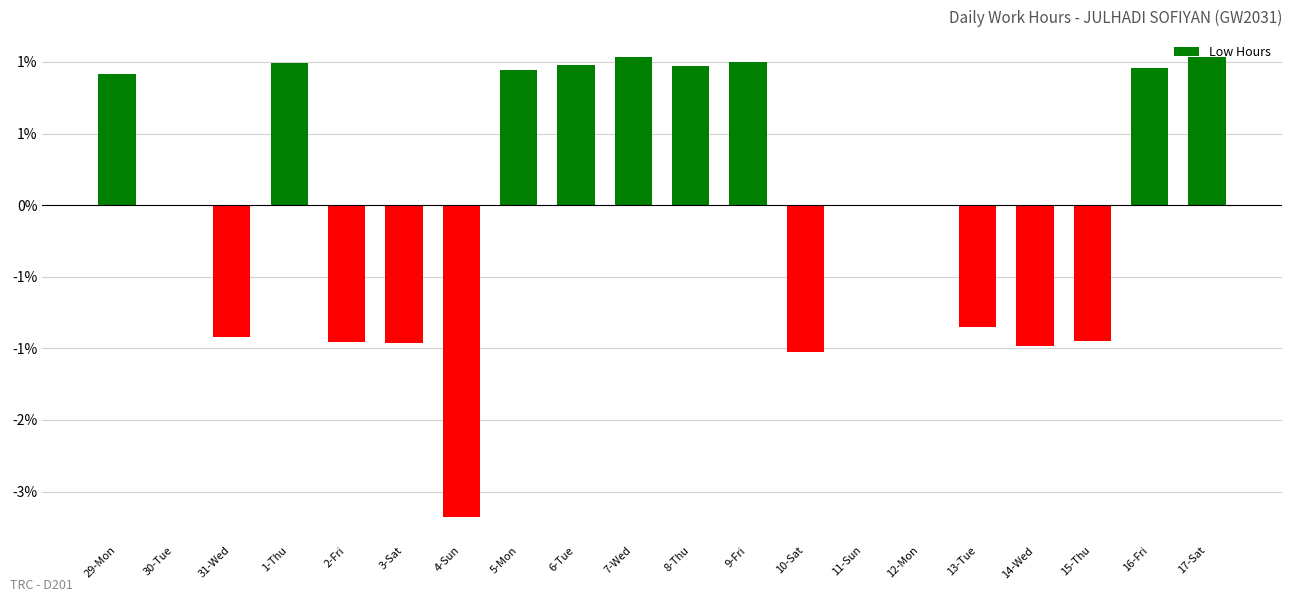

What is the approximate value at 16-Fri?

1.5